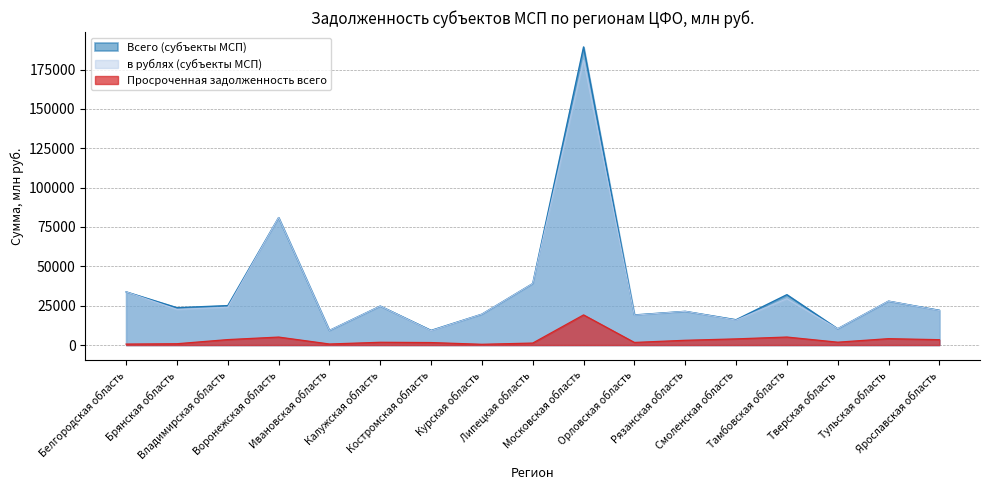

Rank the categories by Всего (субъекты МСП) value from lowest to highest.

Ивановская область, Костромская область, Тверская область, Смоленская область, Орловская область, Курская область, Рязанская область, Ярославская область, Брянская область, Калужская область, Владимирская область, Тульская область, Тамбовская область, Белгородская область, Липецкая область, Воронежская область, Московская область